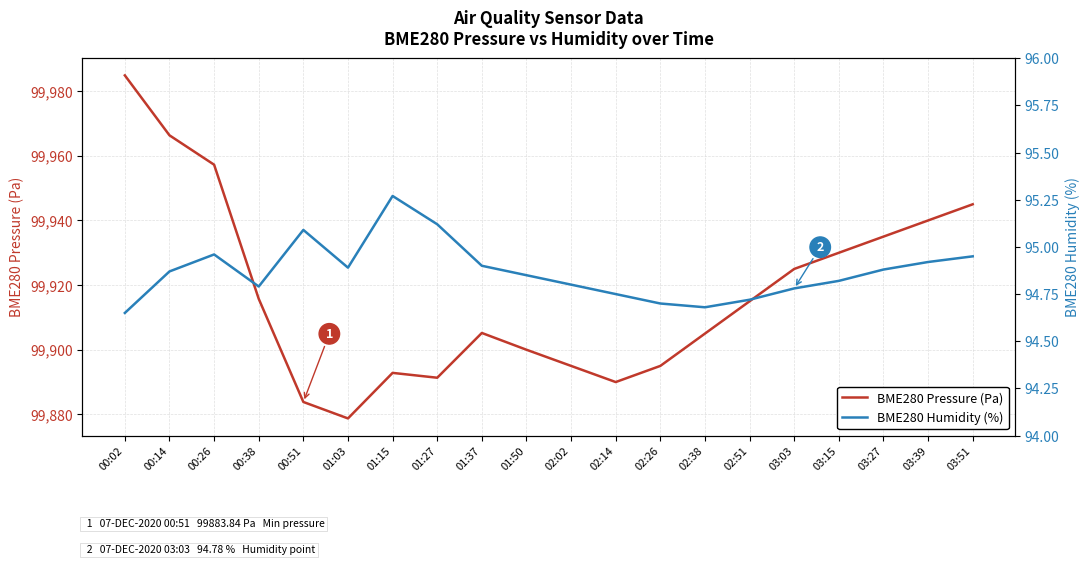

What is the total value across all series at 01:37?

100000.1